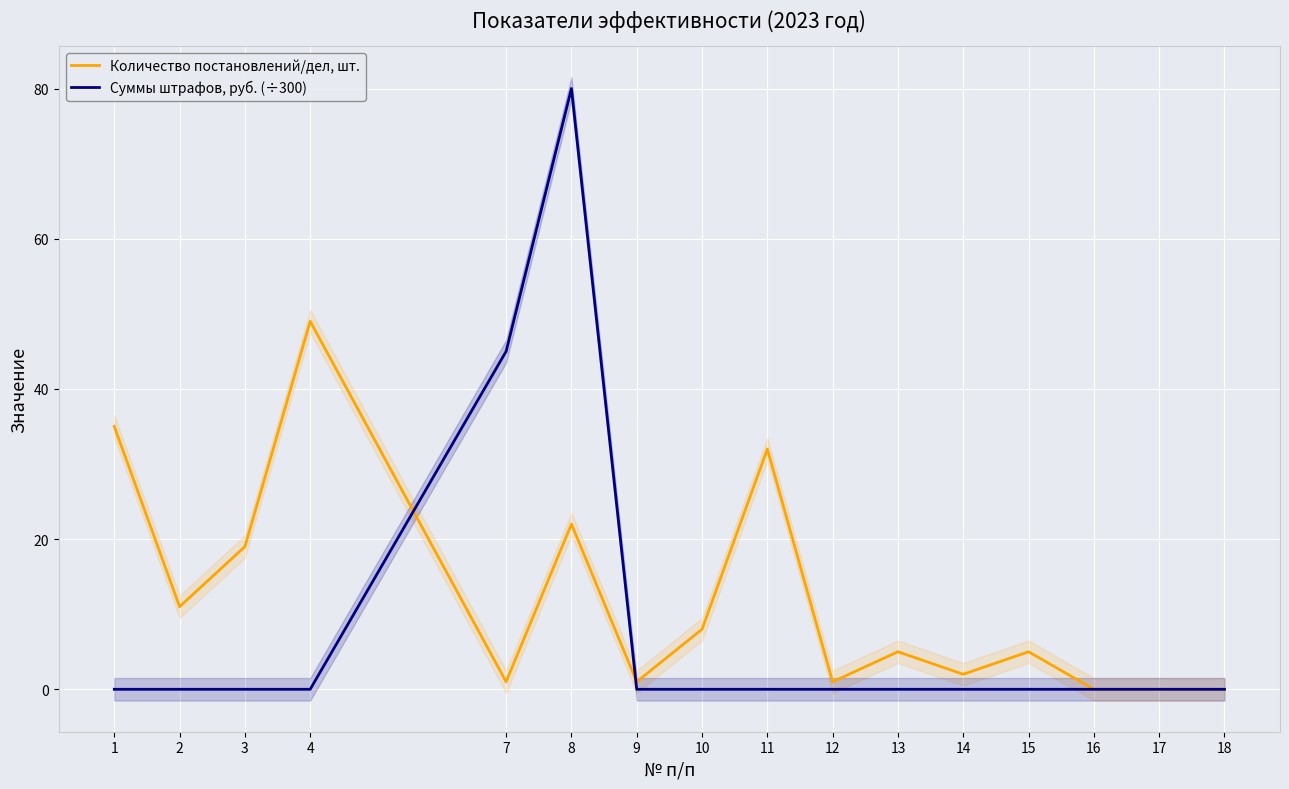

Rank the series by their maximum value, from highest to lowest.

Суммы штрафов, руб. (÷300), Количество постановлений/дел, шт.